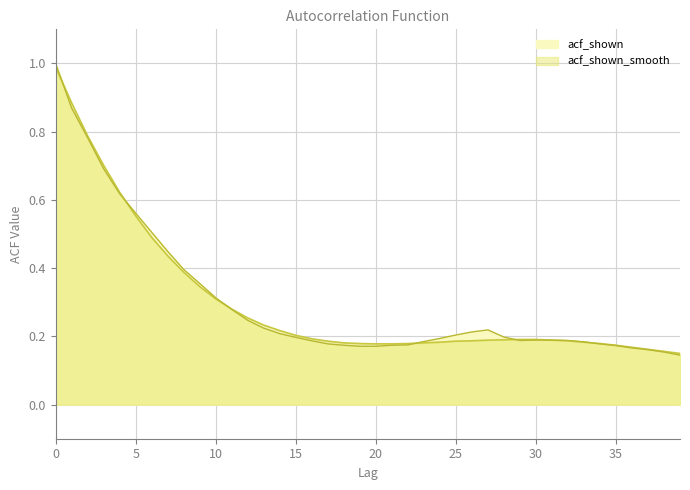

Is the value of acf_shown at 7 greater than the value of acf_shown_smooth at 31?

Yes